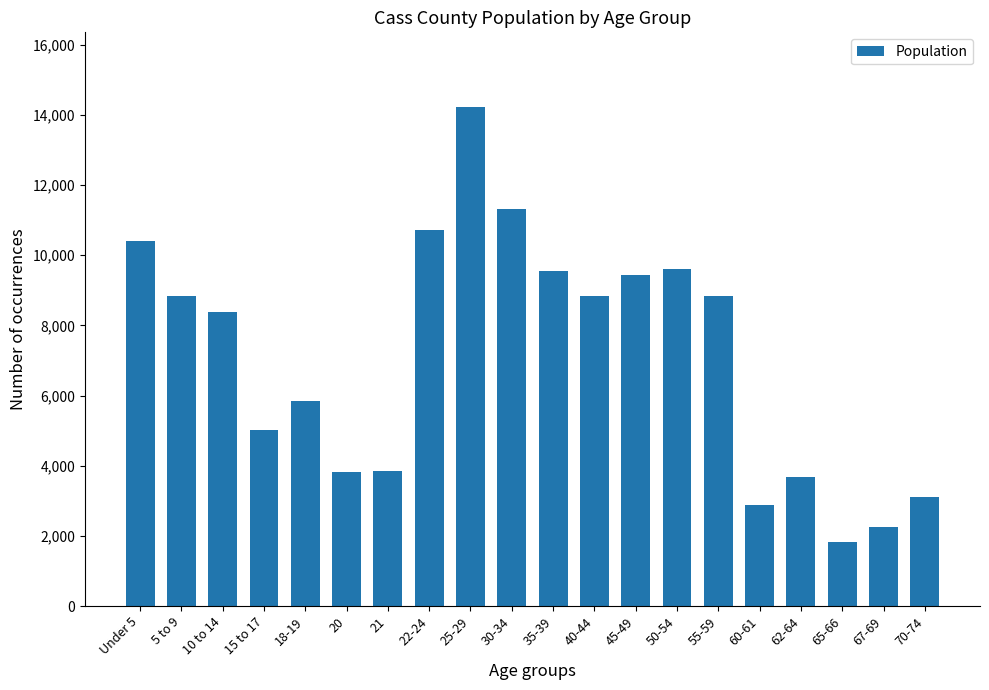

Are the bars grouped side by side (vs. stacked)?

No